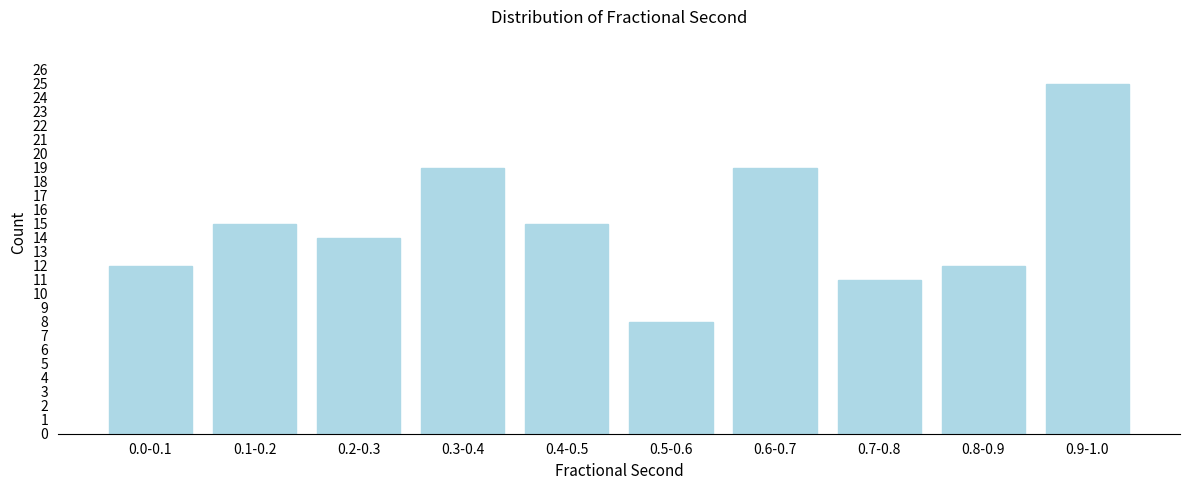

Reading right to left, what are all the values shown in this chart?

0.9-1.0=25	0.8-0.9=12	0.7-0.8=11	0.6-0.7=19	0.5-0.6=8	0.4-0.5=15	0.3-0.4=19	0.2-0.3=14	0.1-0.2=15	0.0-0.1=12